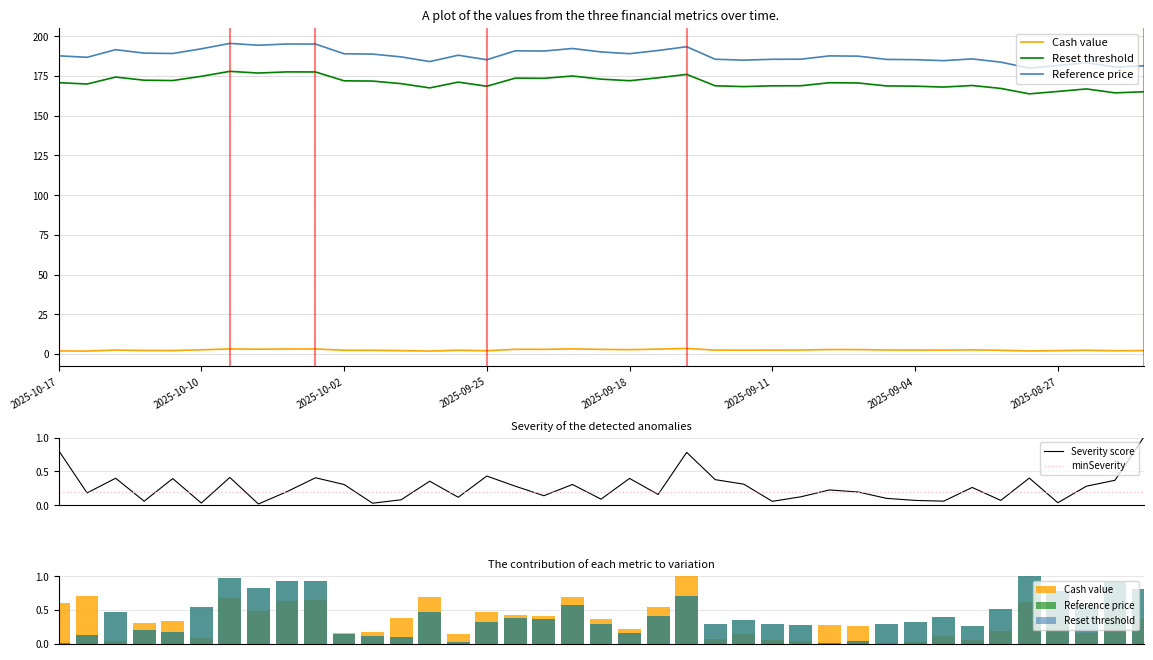

Which label corresponds to the largest value in the chart?

2025-10-08